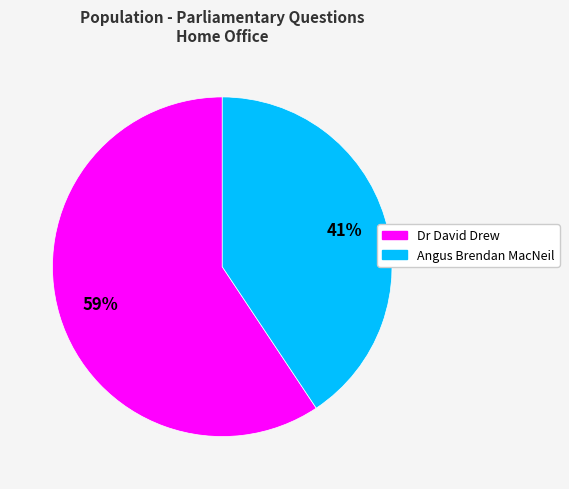

Count the number of slices in the pie.

2